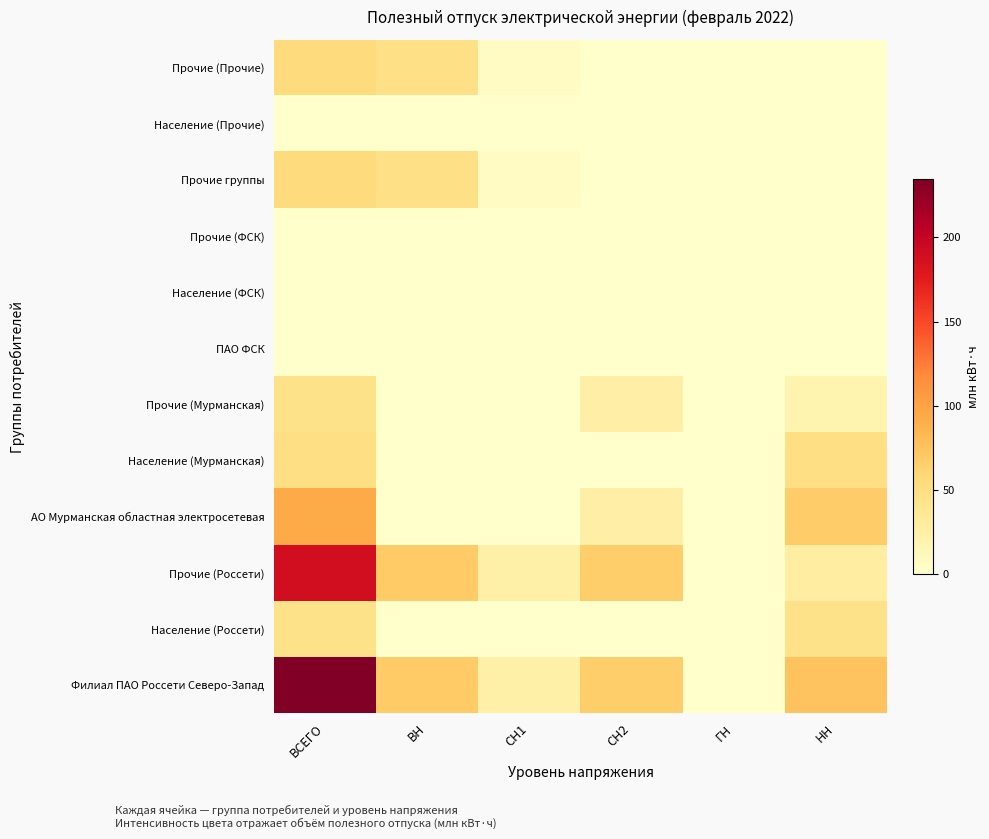

Reading right to left, extract all data points from this chart.

Филиал ПАО Россети Северо-Запад: НН=74.5	ГН=0.0	СН2=66.9	СН1=23.9	ВН=69.4	ВСЕГО=234.8
Население (Россети): НН=45.4	ГН=0.0	СН2=0.0	СН1=0.0	ВН=0.0	ВСЕГО=45.4
Прочие (Россети): НН=29.2	ГН=0.0	СН2=66.9	СН1=23.9	ВН=69.4	ВСЕГО=189.4
АО Мурманская областная электросетевая: НН=67.8	ГН=0.0	СН2=25.6	СН1=0.0	ВН=0.1	ВСЕГО=93.6
Население (Мурманская): НН=48.6	ГН=0.0	СН2=0.0	СН1=0.0	ВН=0.0	ВСЕГО=48.6
Прочие (Мурманская): НН=19.2	ГН=0.0	СН2=25.6	СН1=0.0	ВН=0.1	ВСЕГО=44.9
ПАО ФСК: НН=0.0	ГН=0.0	СН2=0.0	СН1=0.0	ВН=0.7	ВСЕГО=0.7
Население (ФСК): НН=0.0	ГН=0.0	СН2=0.0	СН1=0.0	ВН=0.0	ВСЕГО=0.0
Прочие (ФСК): НН=0.0	ГН=0.0	СН2=0.0	СН1=0.0	ВН=0.7	ВСЕГО=0.7
Прочие группы: НН=0.2	ГН=0.0	СН2=0.7	СН1=6.7	ВН=47.2	ВСЕГО=54.8
Население (Прочие): НН=0.0	ГН=0.0	СН2=0.0	СН1=0.0	ВН=0.0	ВСЕГО=0.0
Прочие (Прочие): НН=0.2	ГН=0.0	СН2=0.7	СН1=6.7	ВН=47.2	ВСЕГО=54.8